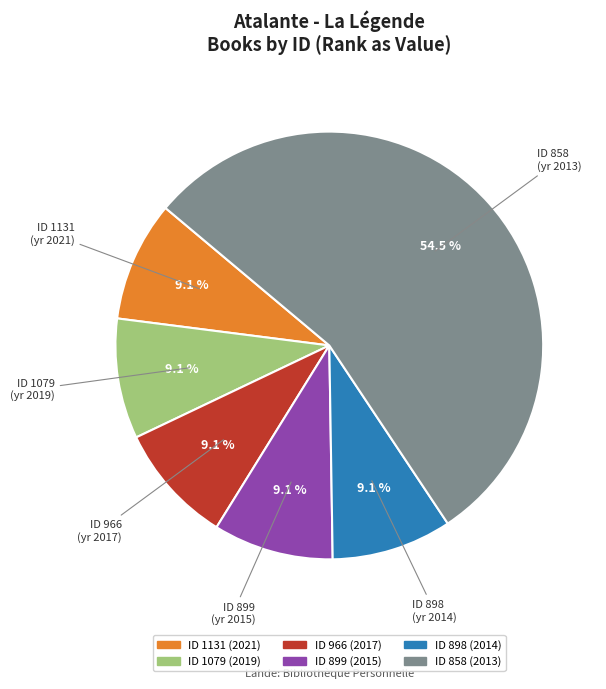

Is there a majority slice in this chart?

Yes